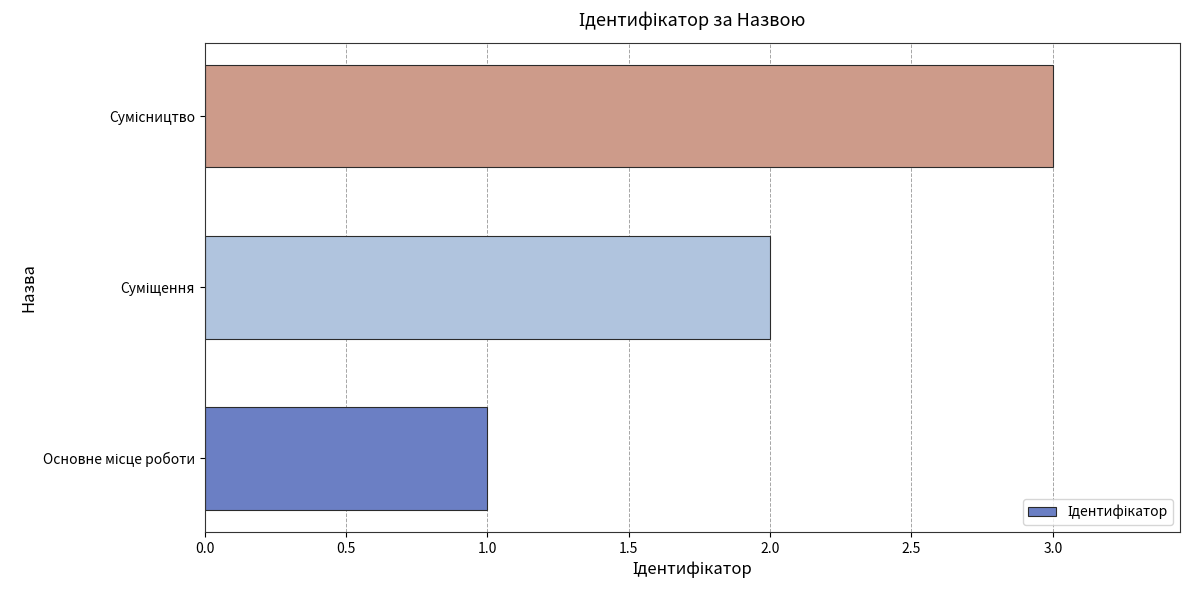

What is the sum of all values?

6